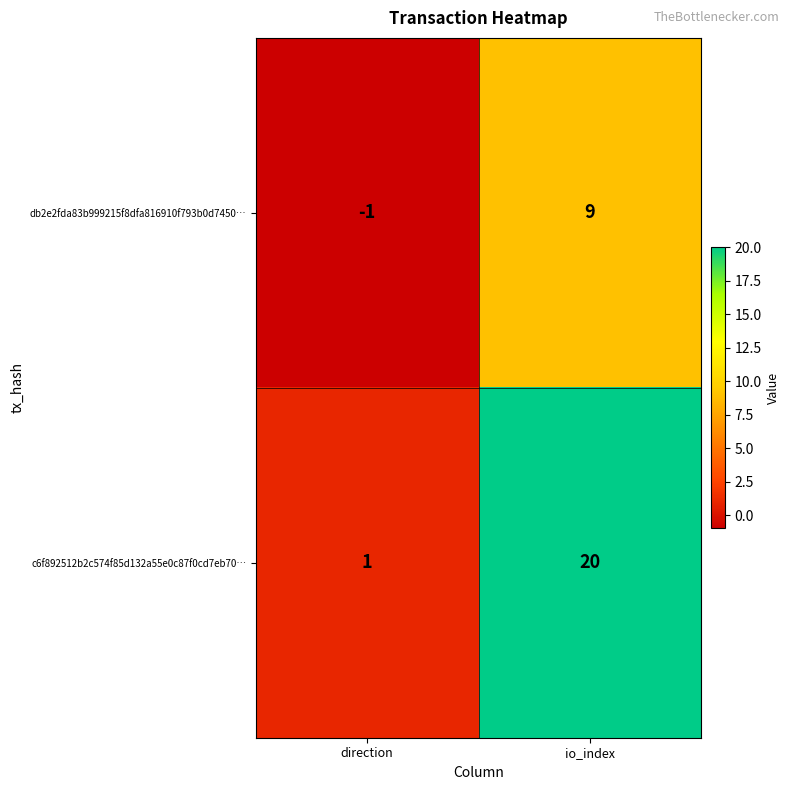

The c6f892512b2c574f85d132a55e0c87f0cd7eb70… series shows 0 at direction. True or false?

False